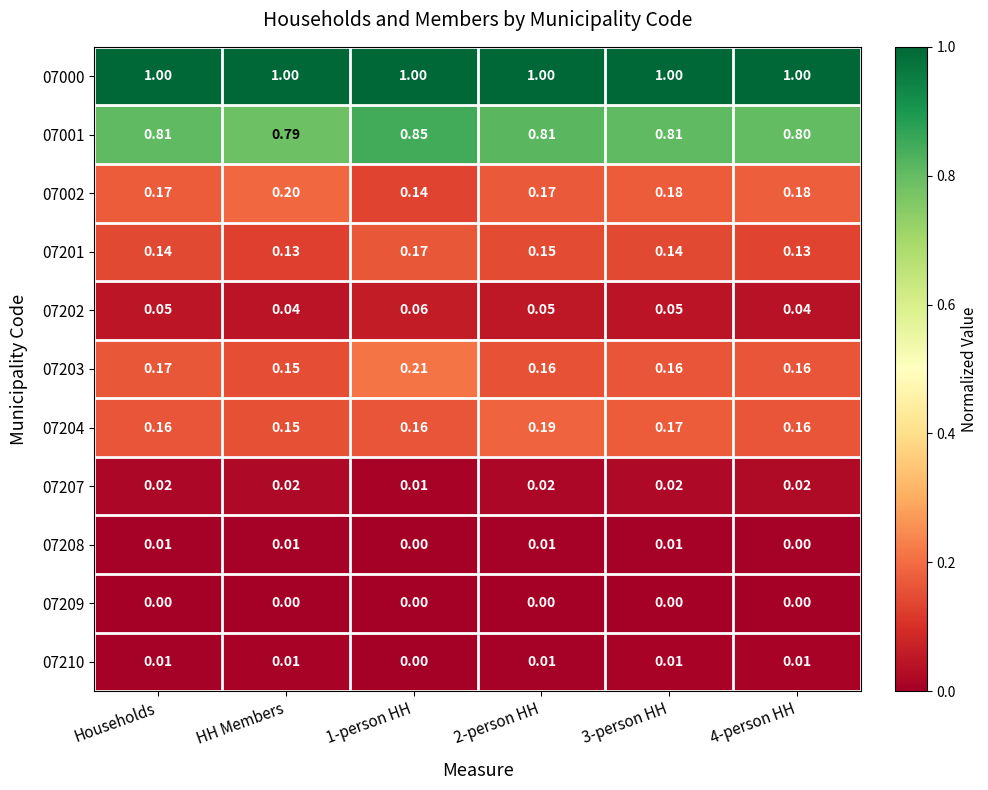

Which category has the lowest value in the 07203 series?

HH Members